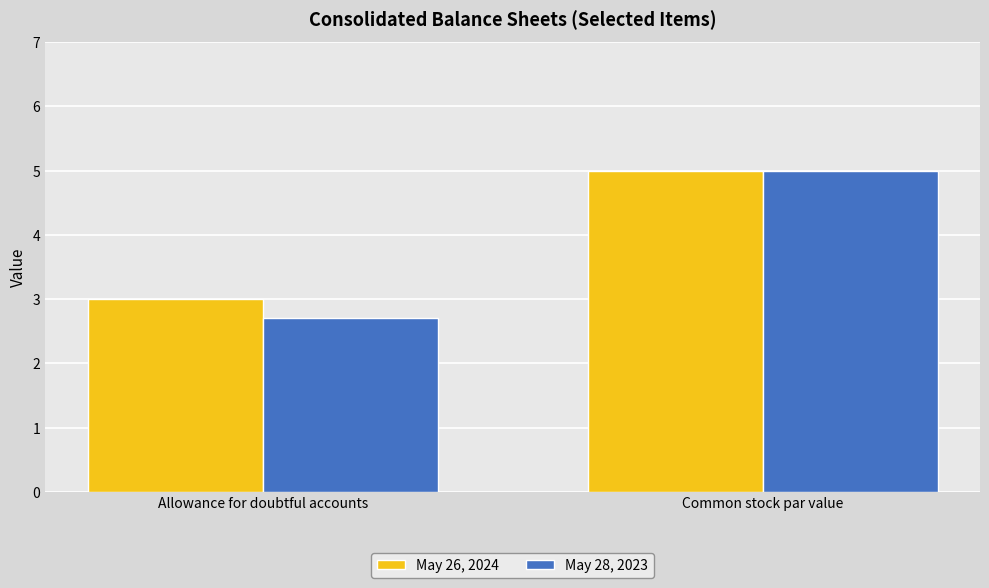

What is the difference between the May 26, 2024 values at Allowance for doubtful accounts and Common stock par value?

2.0